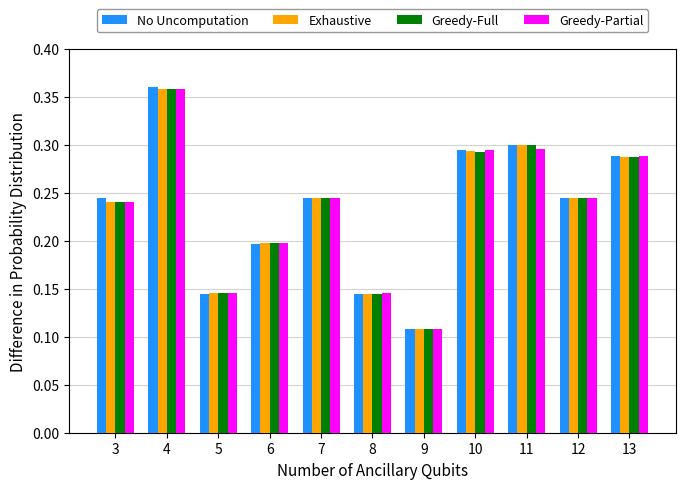

Count the Greedy-Partial values in the range 0 to 1.

11